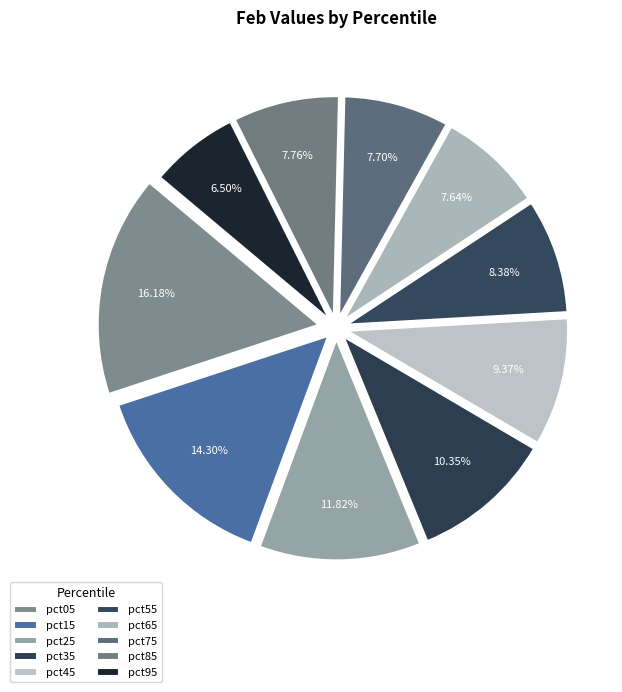

The pct45 slice represents 9% of the pie. True or false?

True